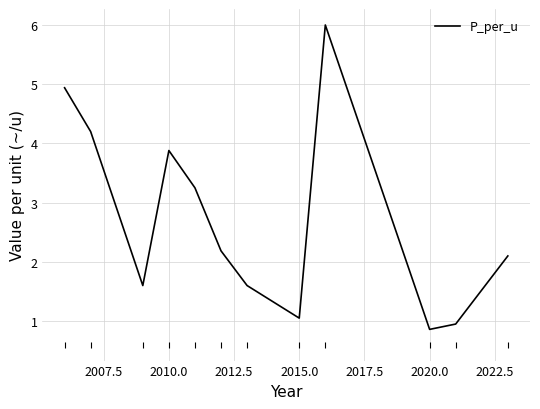

How many lines are shown in the chart?

1